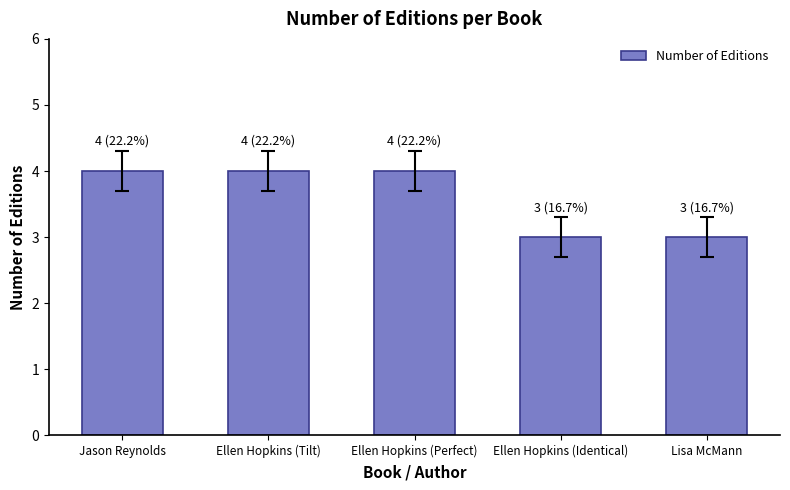

What is the average value?

4